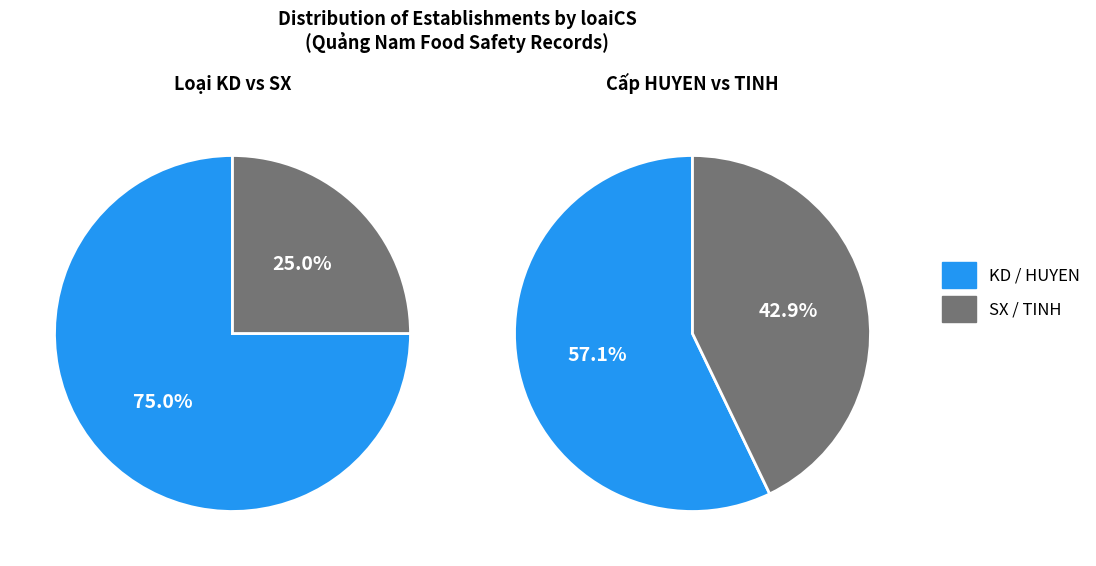

Is it true that TINH is 10% of the pie?

False